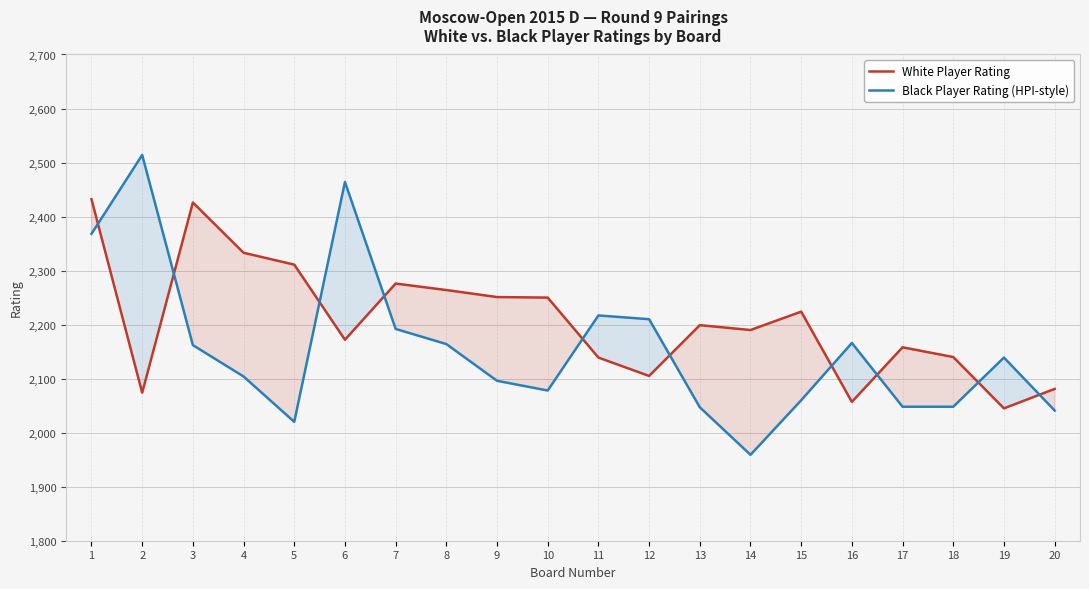

Count the number of data series in this chart.

2